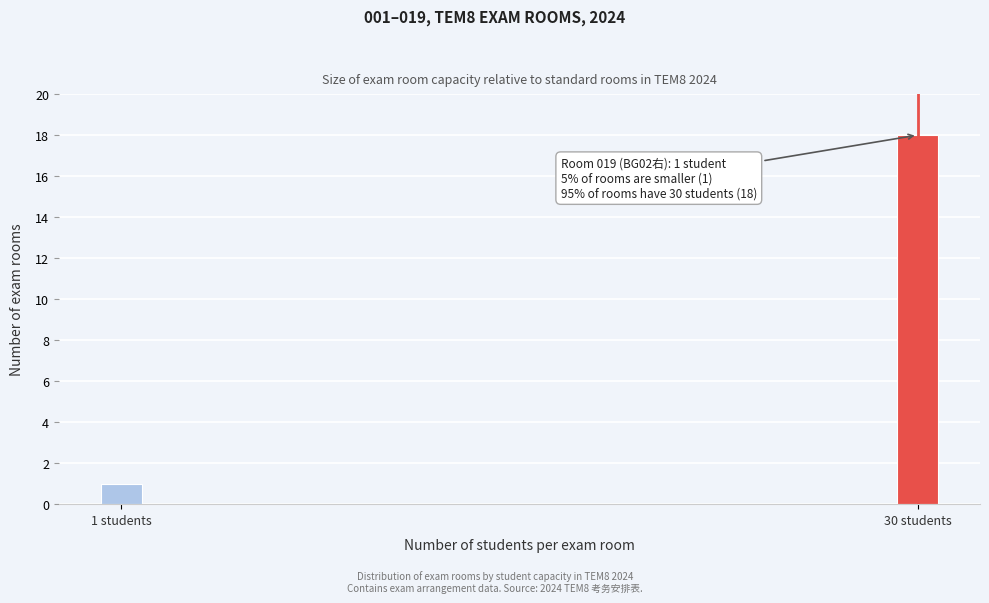

Reading right to left, what are all the values shown in this chart?

30 students=18	1 students=1